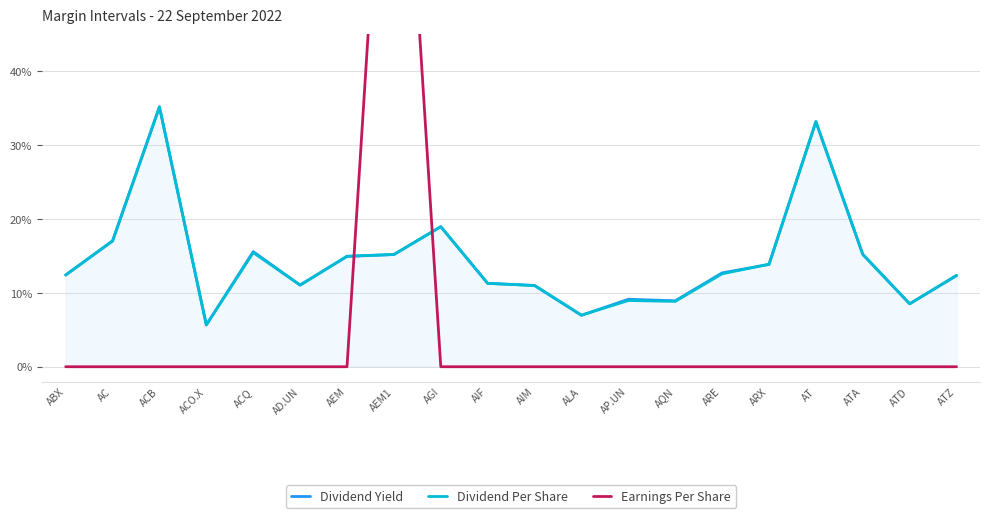

Between AGI and ATZ, which series saw the biggest shift?

Dividend Yield